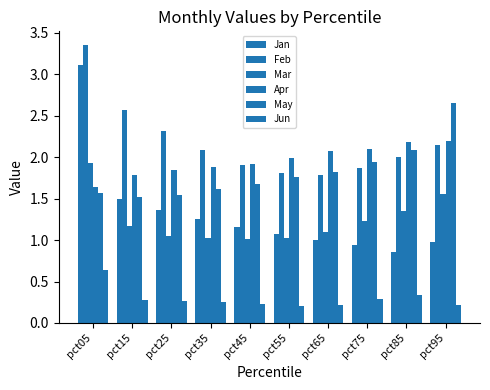

What is the difference between the second highest and second lowest values in the Jun series?

0.1